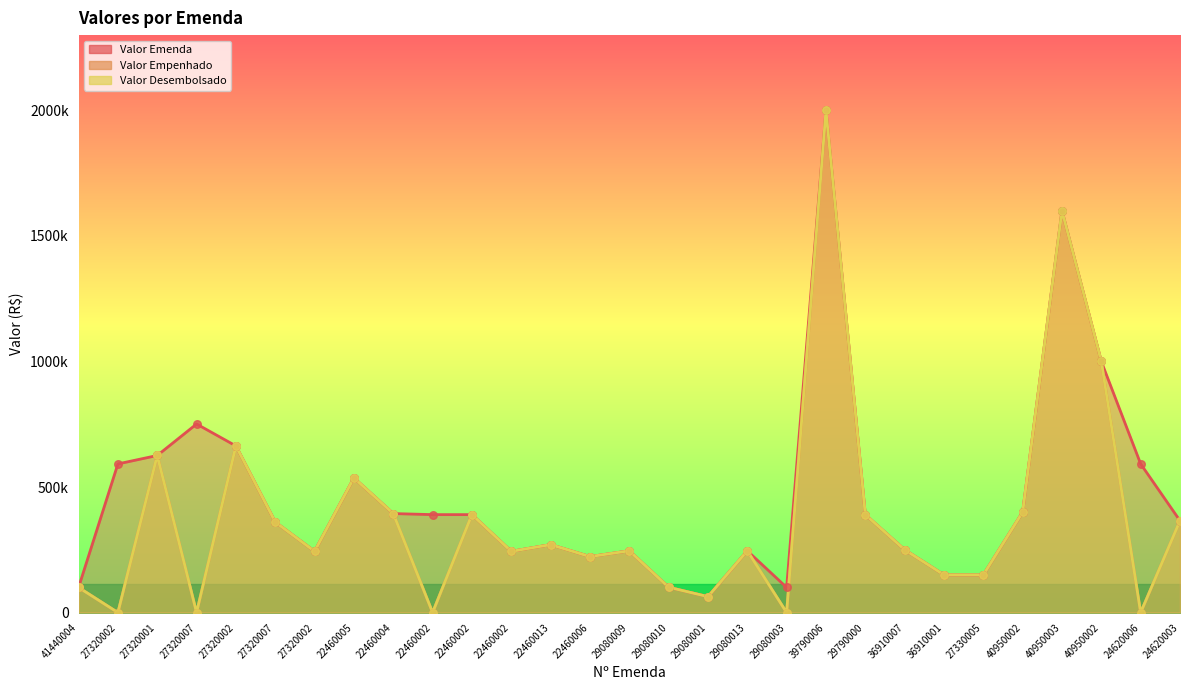

What are all the series names shown in the legend?

Valor Emenda, Valor Empenhado, Valor Desembolsado